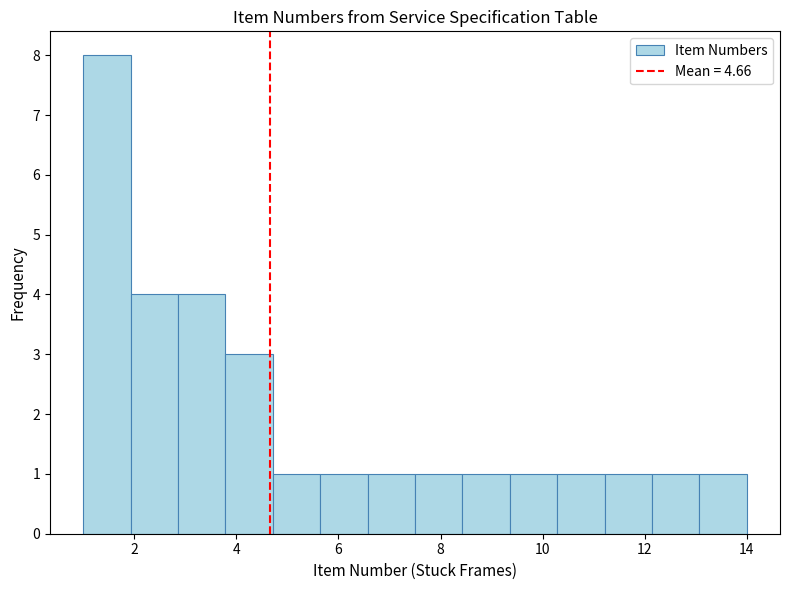

How tall is the bar that spans 12.2 to 13.0 on the x-axis? Neither the bar edges nor the heights are printed on the chart, so give them approximately, as read against the axes.

1